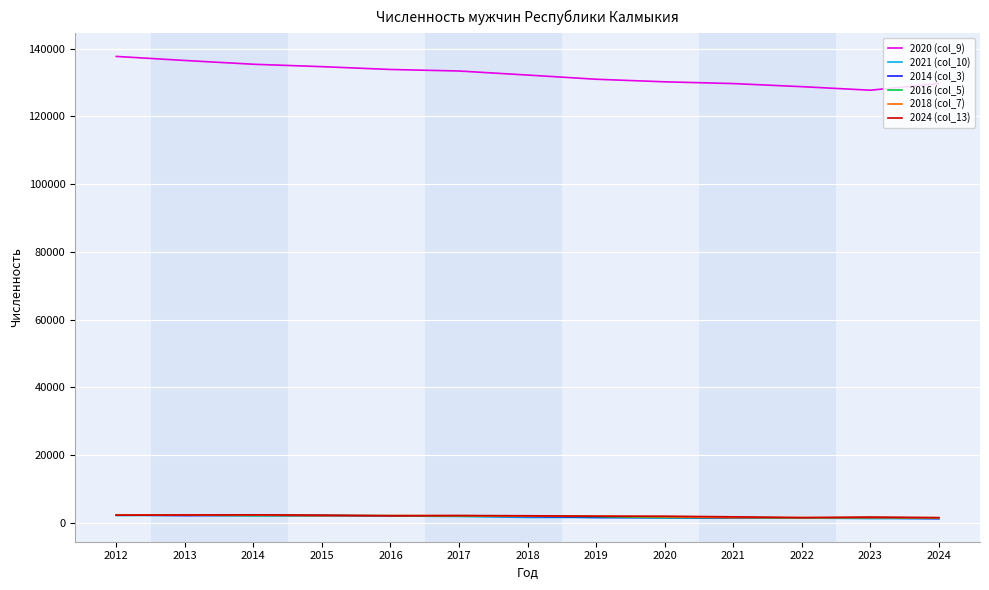

Which series has the widest spread of values?

2020 (col_9)